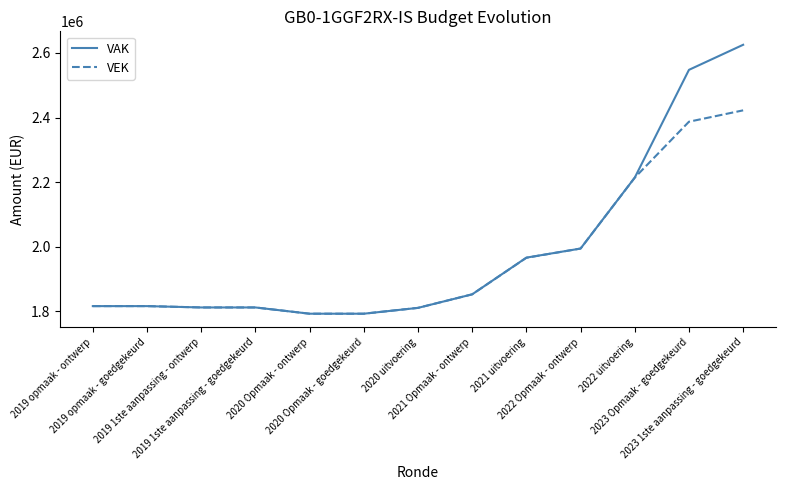

What is the difference between the VEK values at 2020 Opmaak - goedgekeurd and 2022 uitvoering?

421545